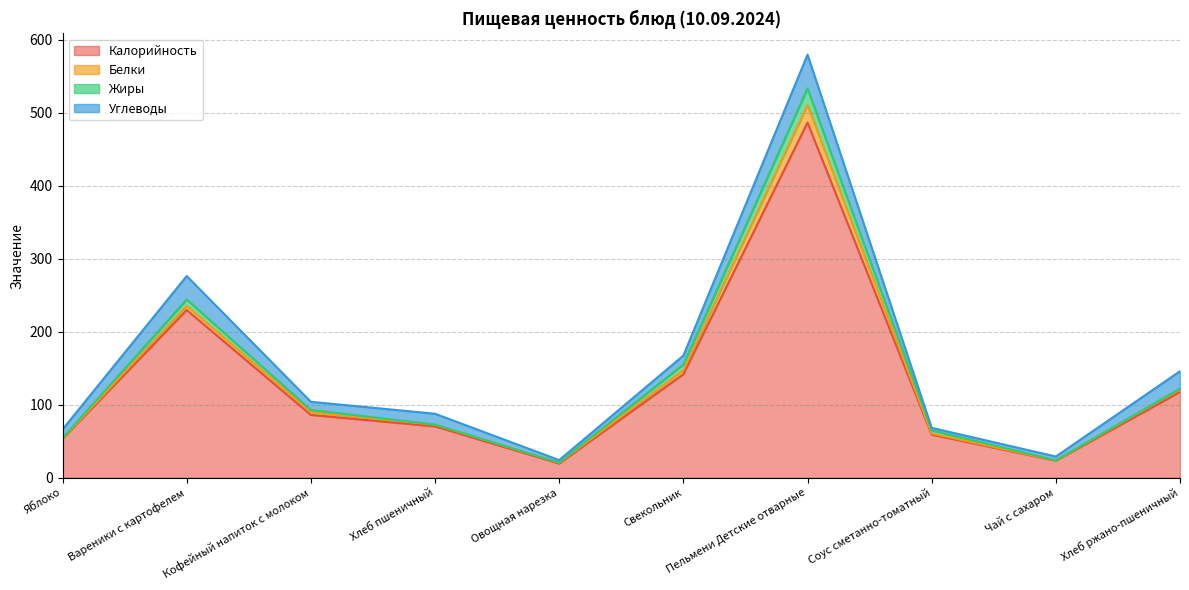

How many categories are shown in the chart?

10